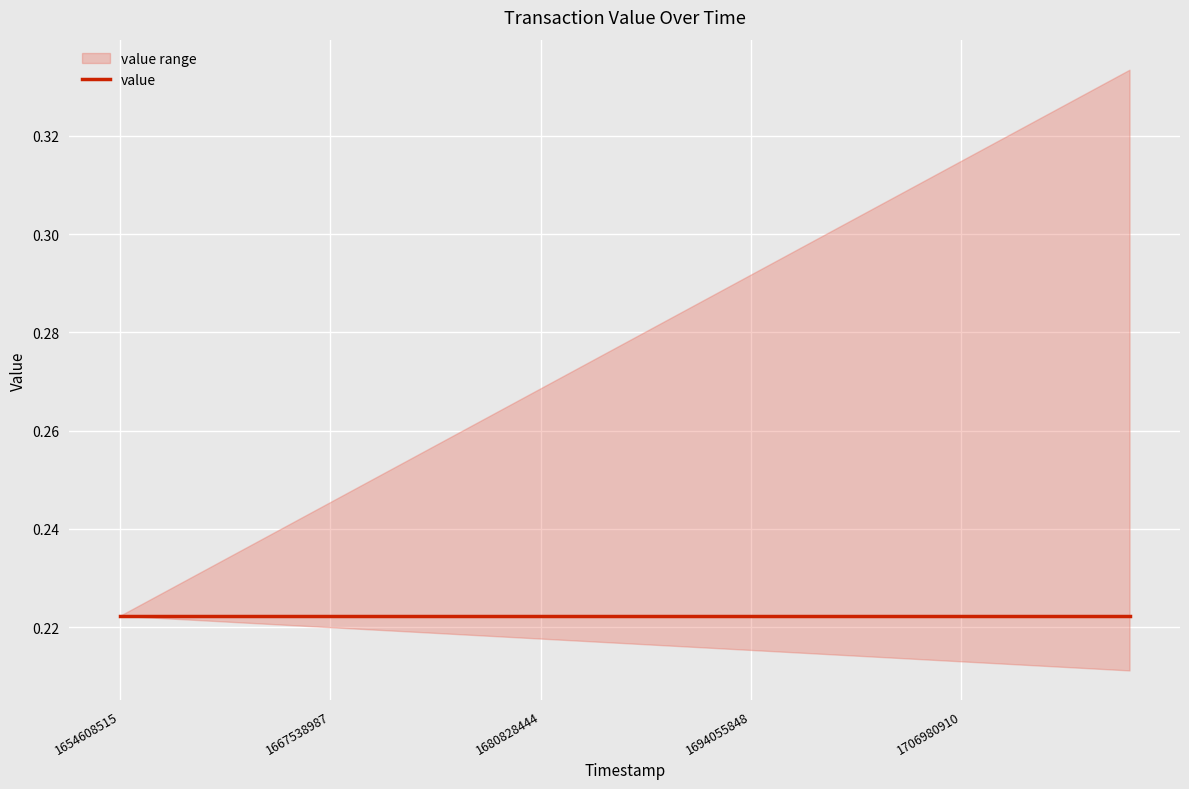

Is this an area chart (filled region under the line)?

No